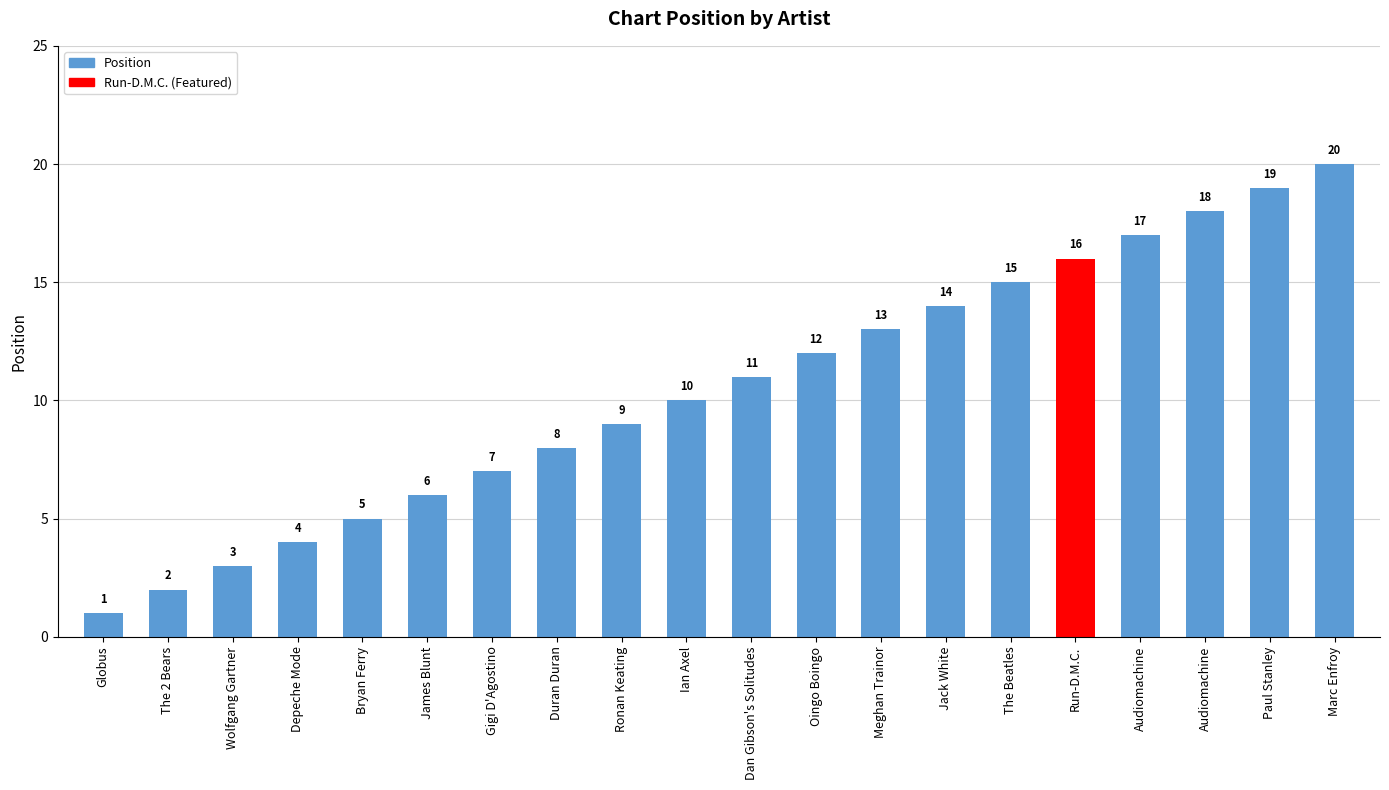

How many bars are there in total?

20